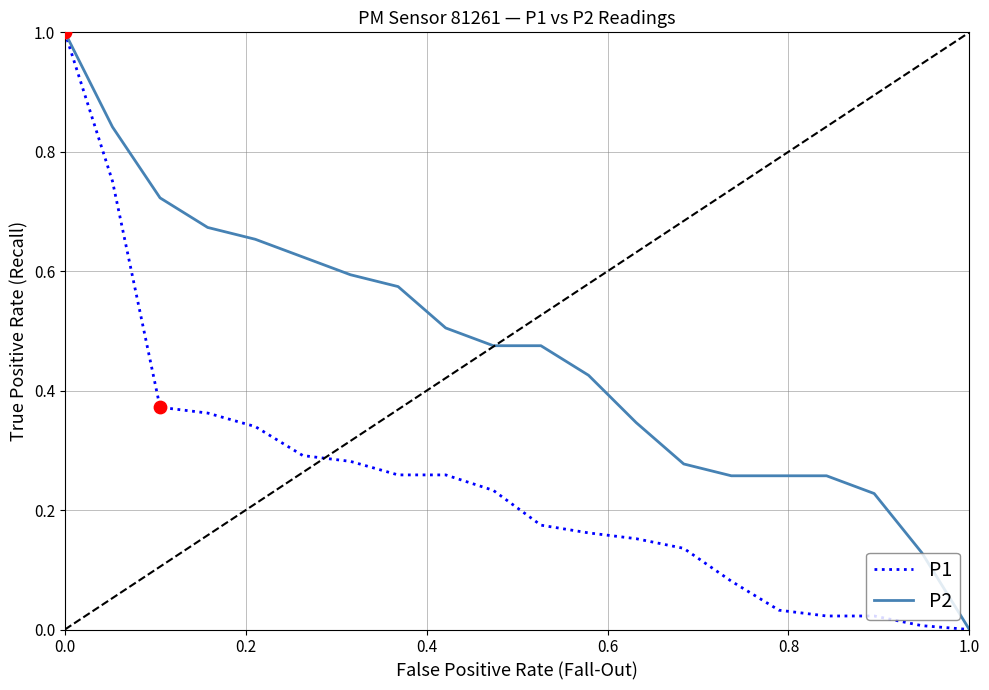

Which series has the largest total across all categories?

P2